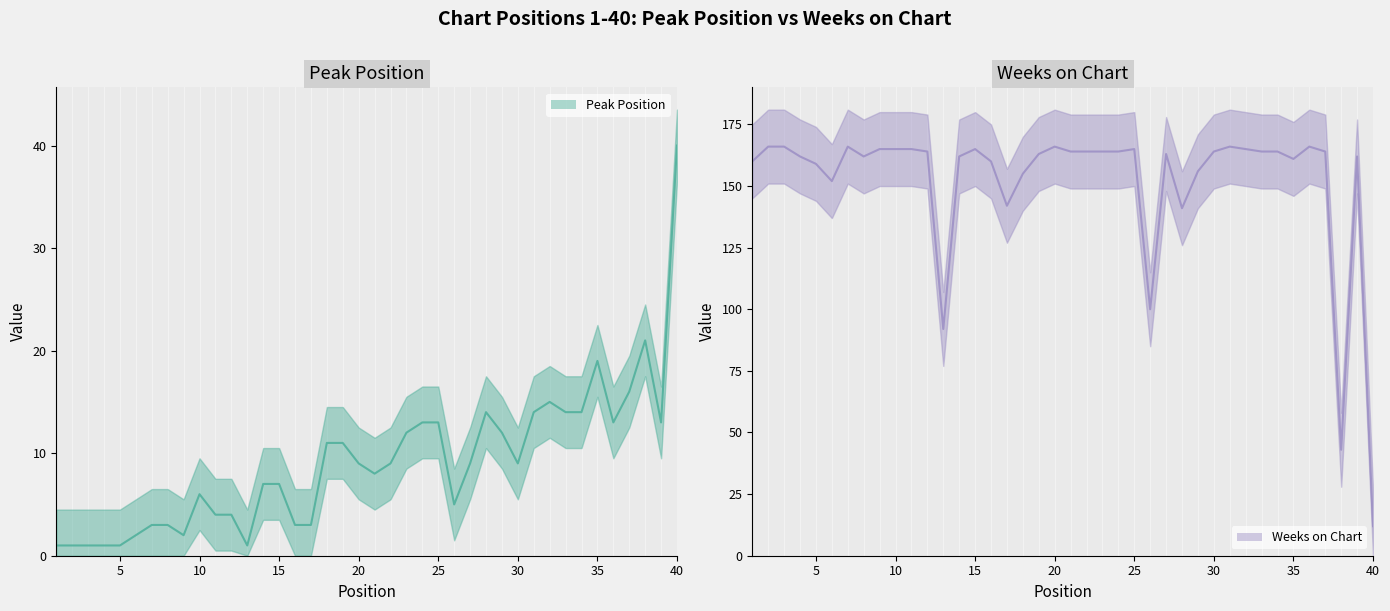

True or false: Weeks on Chart and Peak Position cross at least once.

True